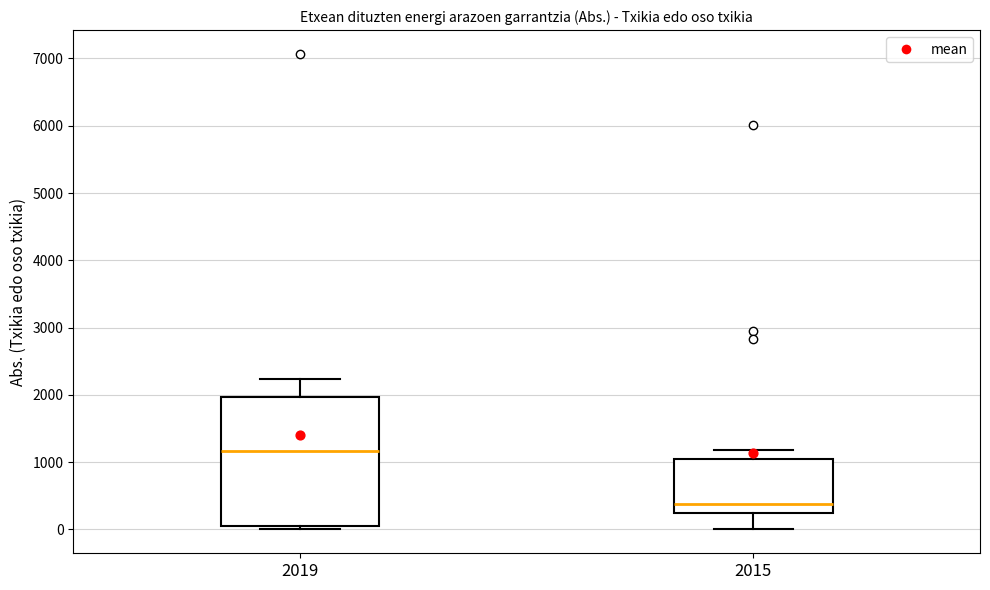

Reading left to right, transcribe this box plot: for each box, give where its median line is, the range the box spans, and where its two whiskers end, as read against the y-axis. The values are not printed on the chart, so give them approximately, as read against the axis.

2019: median 1200, box 0 to 2000, whiskers 0 (just below the box's lower edge) to 2200
2015: median 400, box 200 to 1000, whiskers 0 to 1200